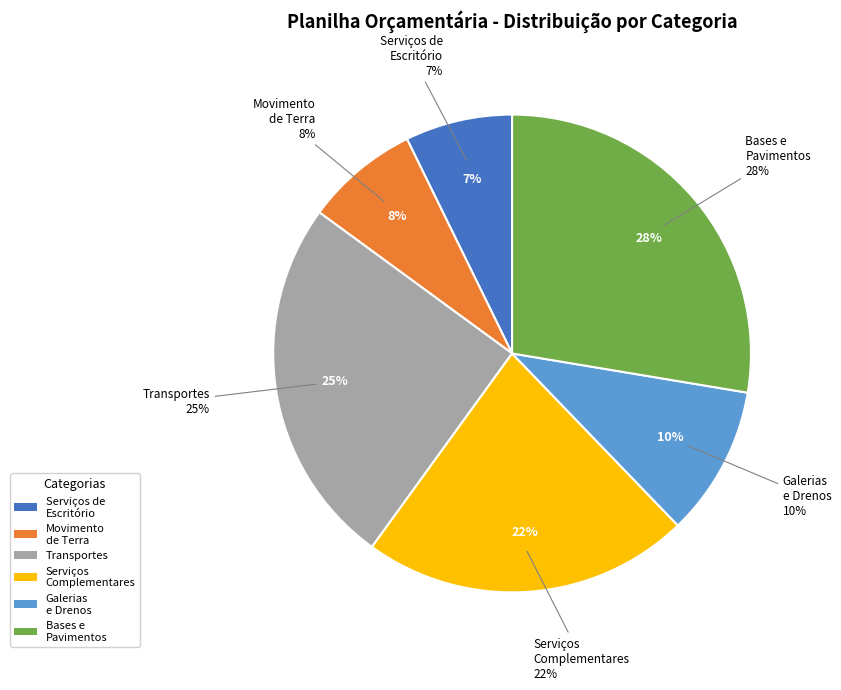

To the nearest percent, what portion does CATEGORIA 06 - GALERIAS, DRENOS represent?

10%